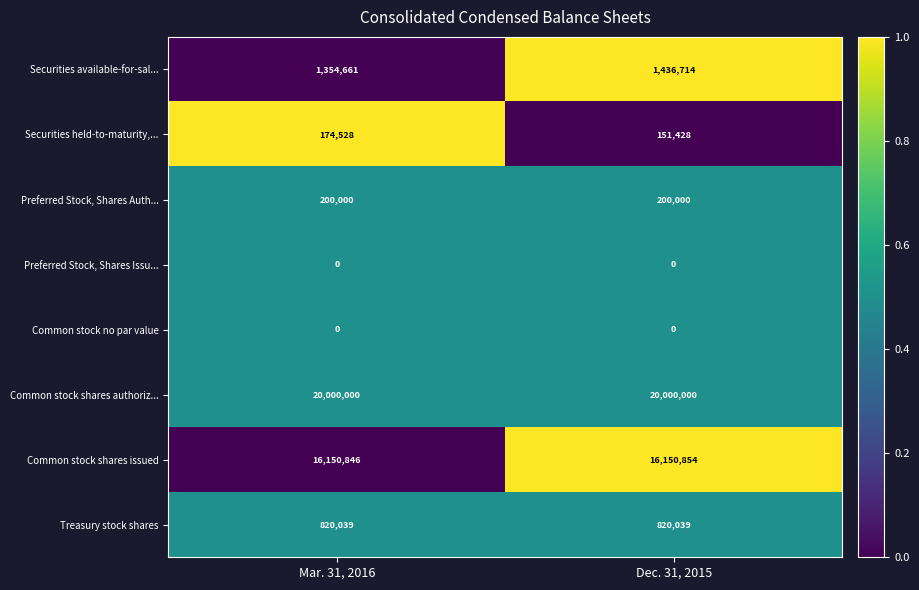

What is the average value of the Securities available-for-sal... series?

1395688